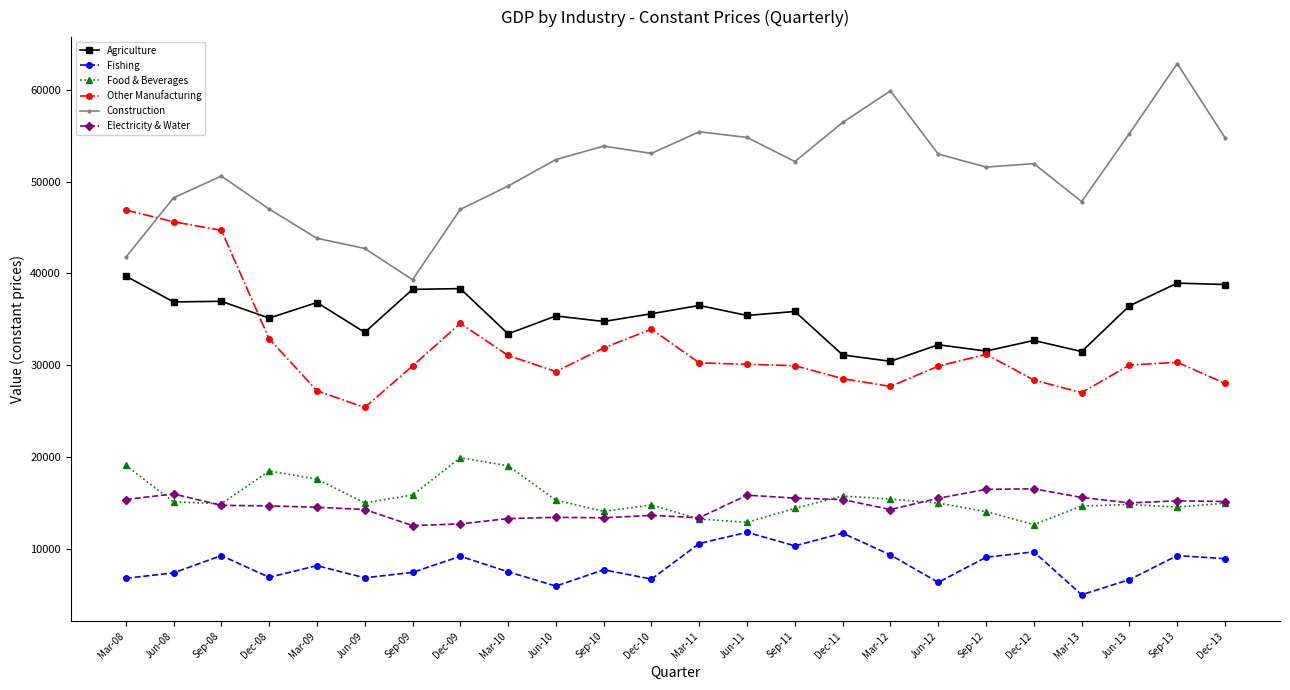

True or false: Agriculture and Food & Beverages intersect in this chart.

False